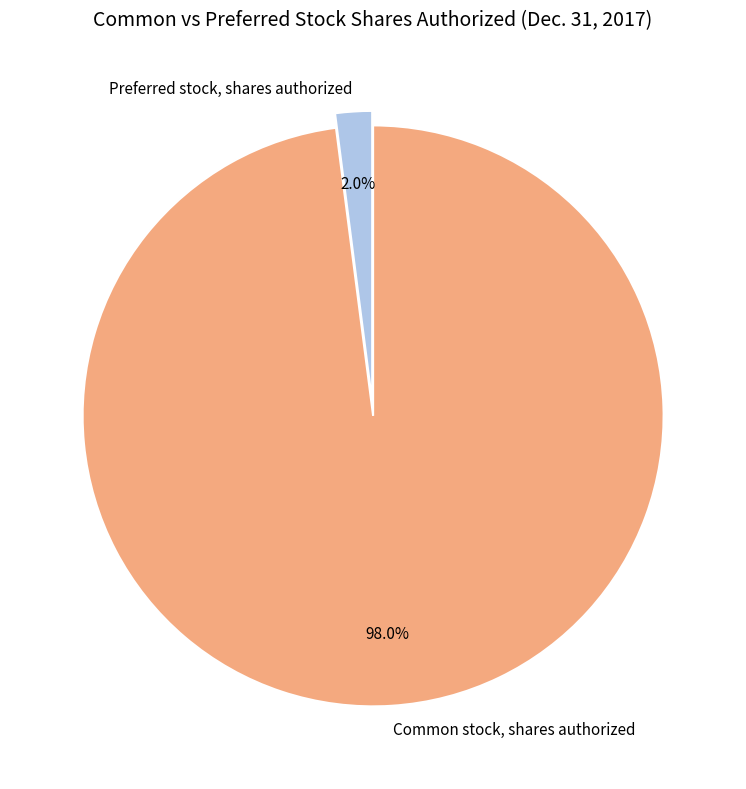

To the nearest percent, what is the difference between the Common stock, shares authorized and Preferred stock, shares authorized slice percentages?

96%